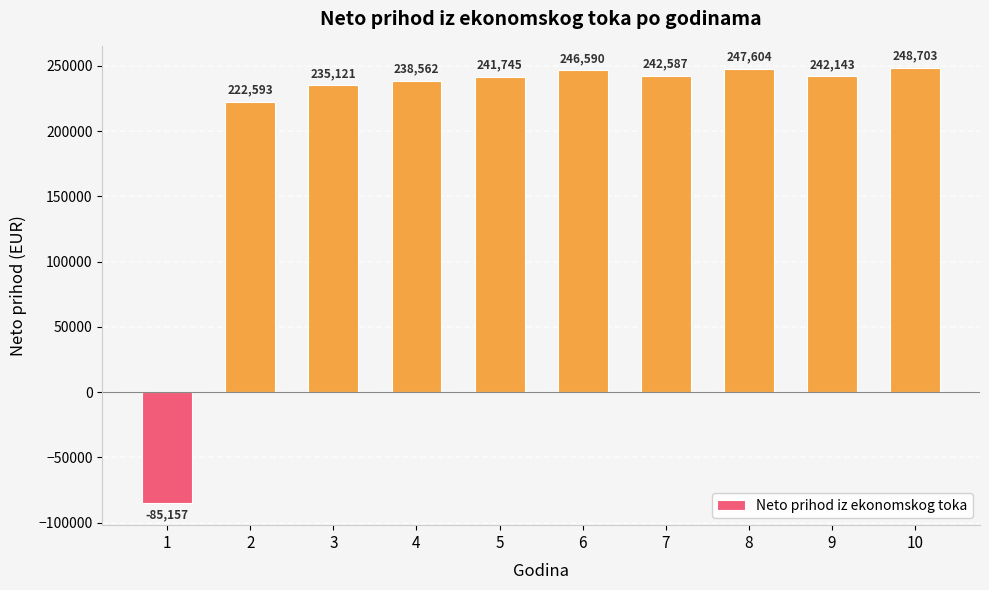

The value at 3 is 235121.5. True or false?

True